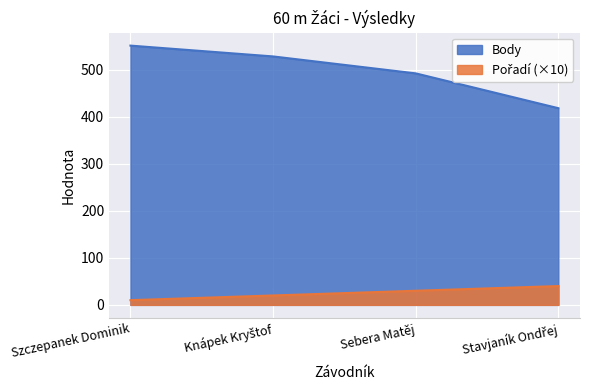

What is the approximate value of Body at Stavjaník Ondřej?

418